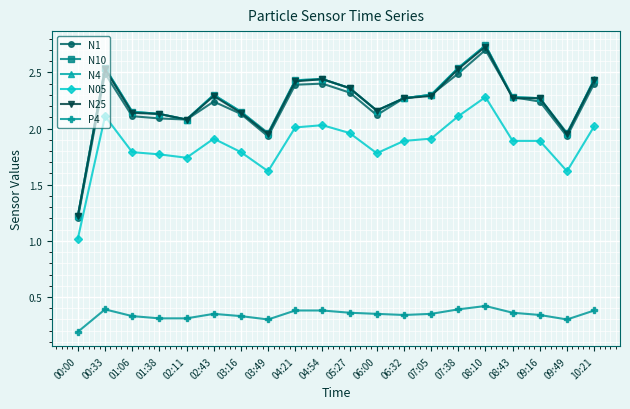

What is the total value across all series at 09:49?

9.7